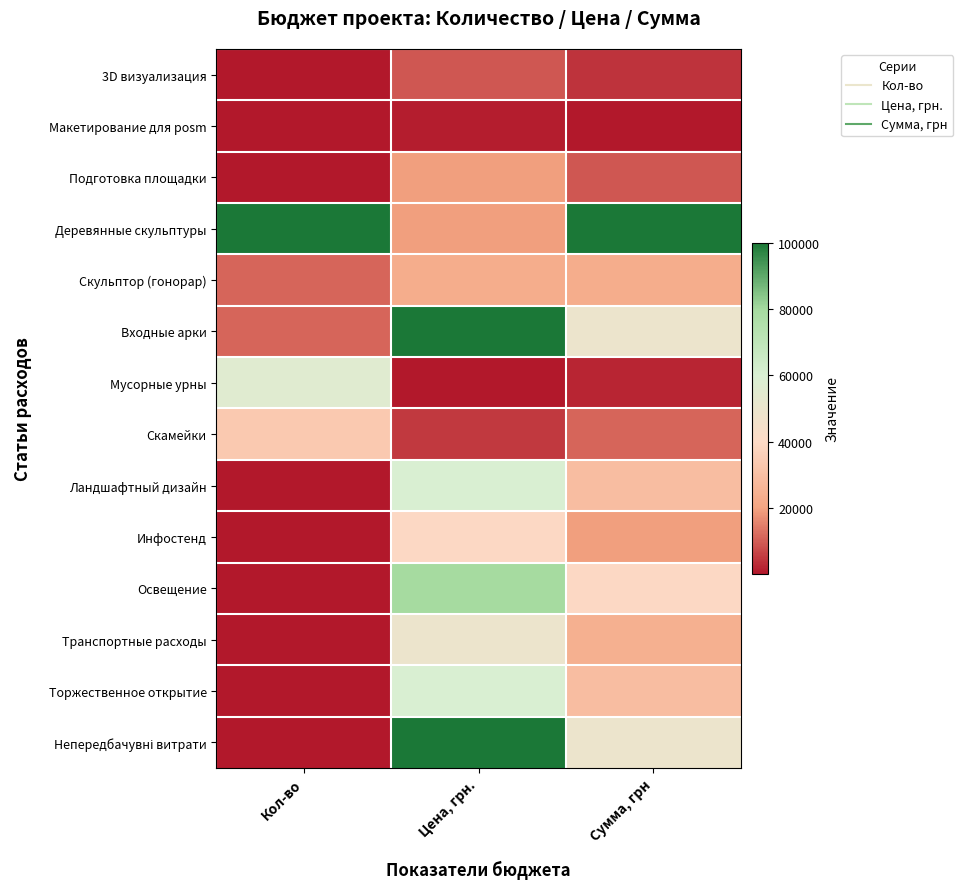

What is the spread (max minus min) of values at Цена, грн.?

1.0